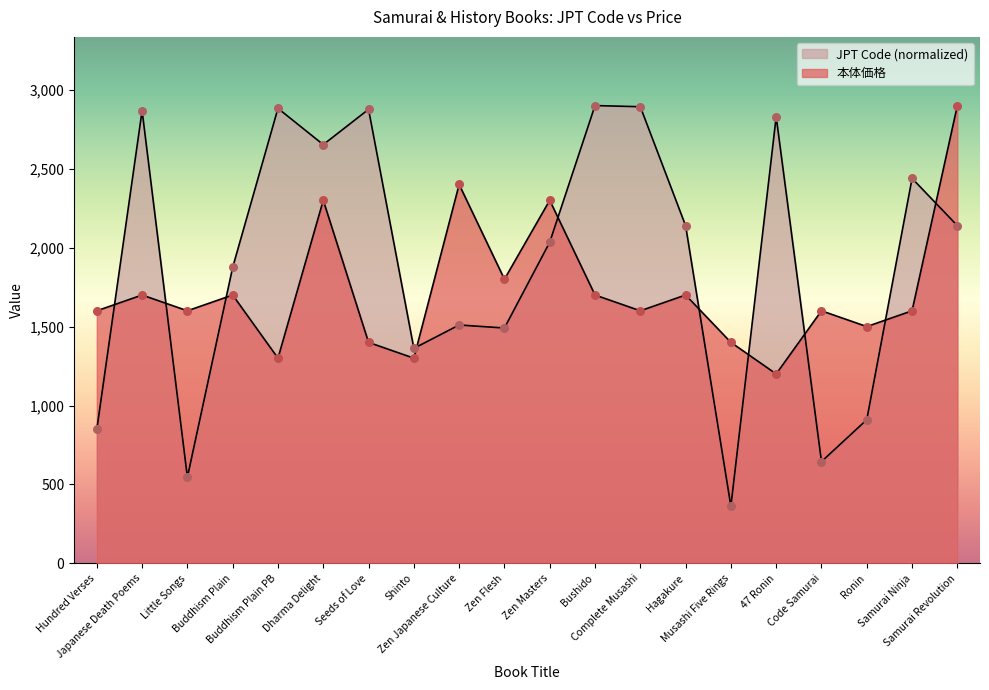

Which series has the largest Y range (max minus min)?

JPT Code